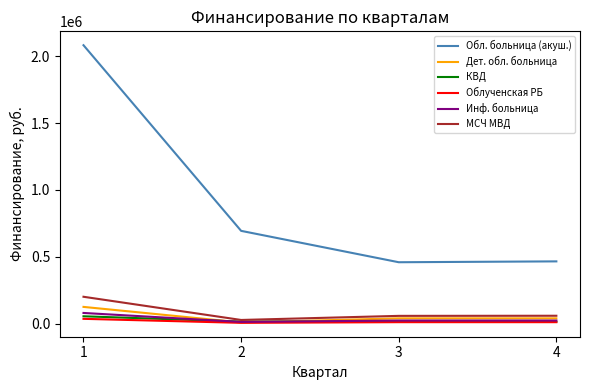

True or false: Обл. больница (акуш.) and Дет. обл. больница cross at least once.

False